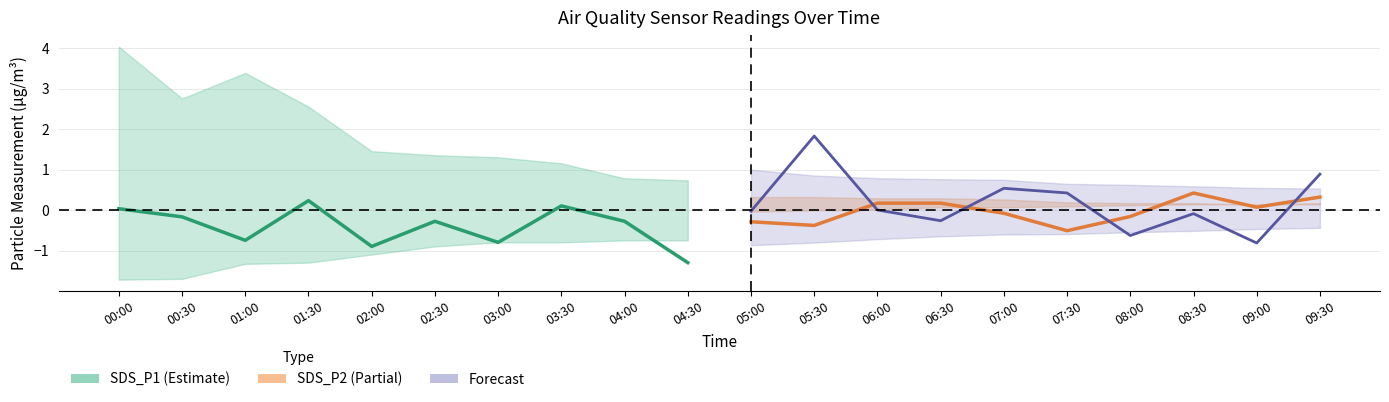

What are all the series names shown in the legend?

SDS_P1, SDS_P2, Forecast